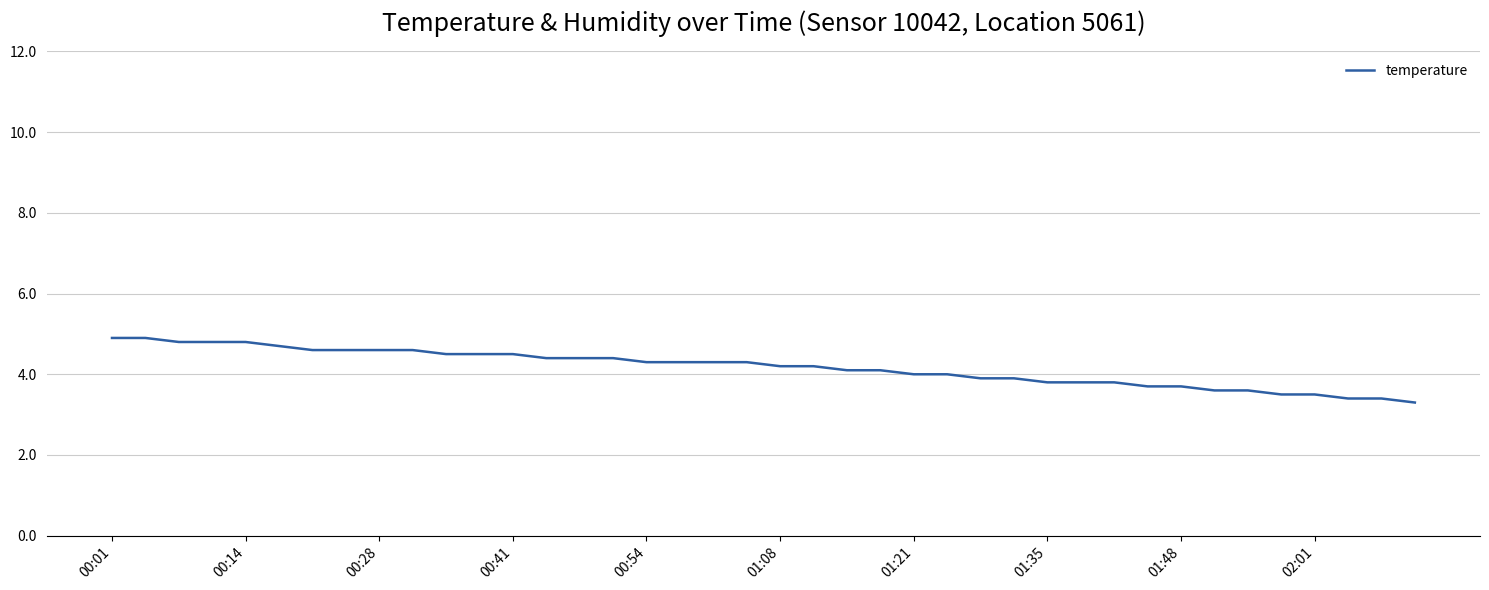

What is the maximum value shown in the chart?

4.9